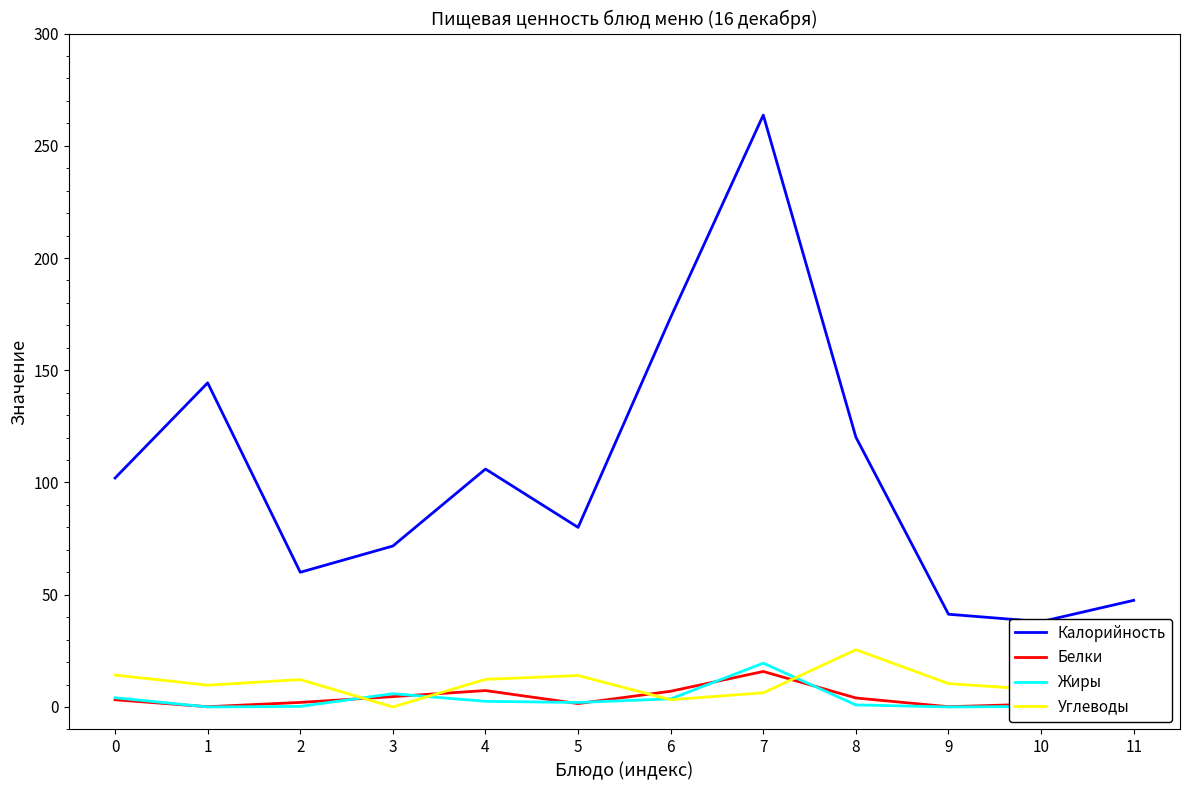

How many interior local peaks does the Углеводы series have?

3